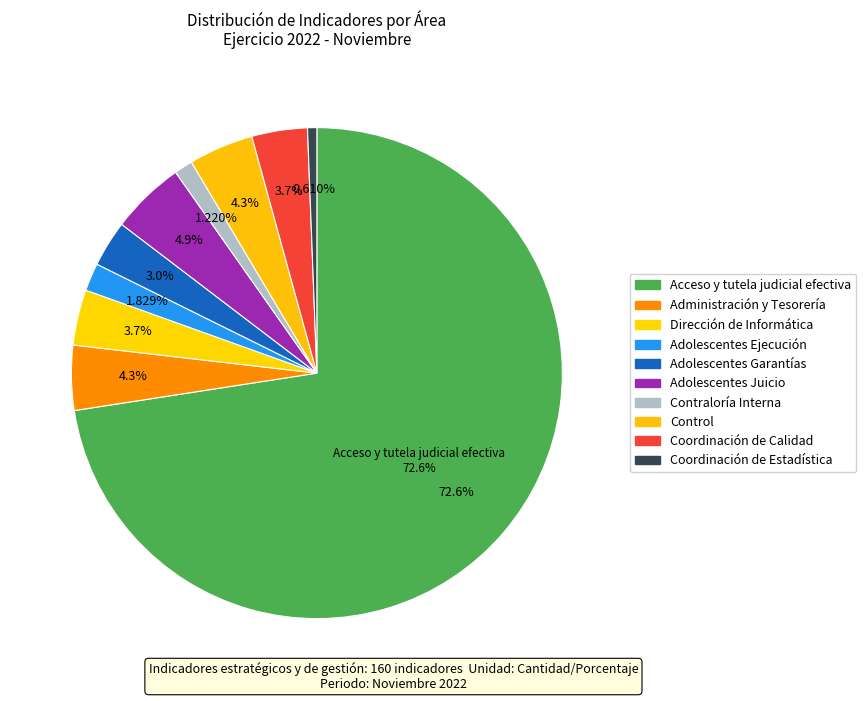

What is the largest slice in the pie chart?

Acceso y tutela judicial efectiva